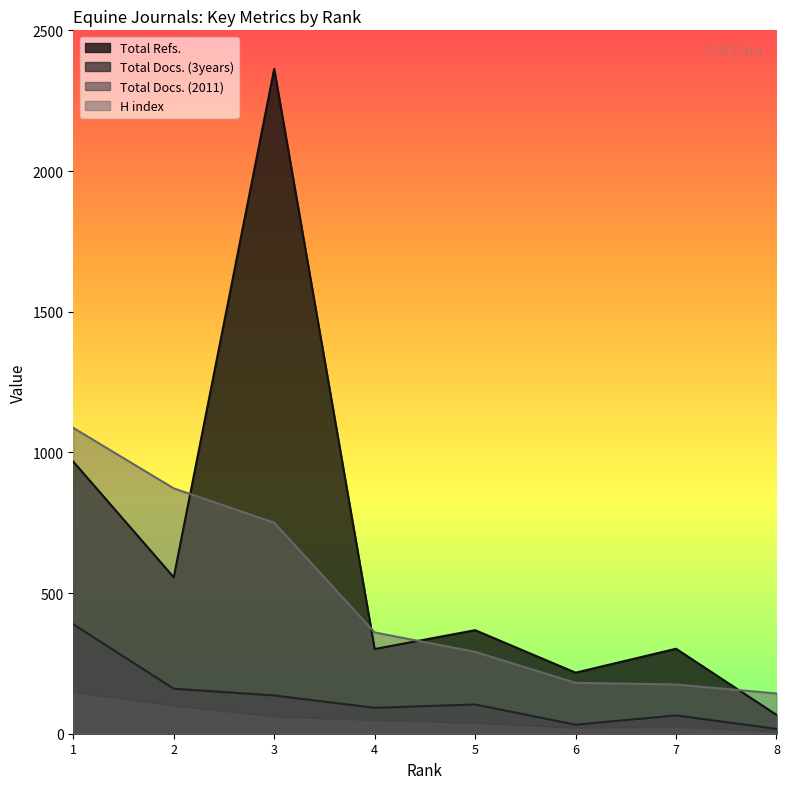

Is the value of Total Docs. (3years) at 6 greater than the value of Total Docs. (2011) at 4?

No